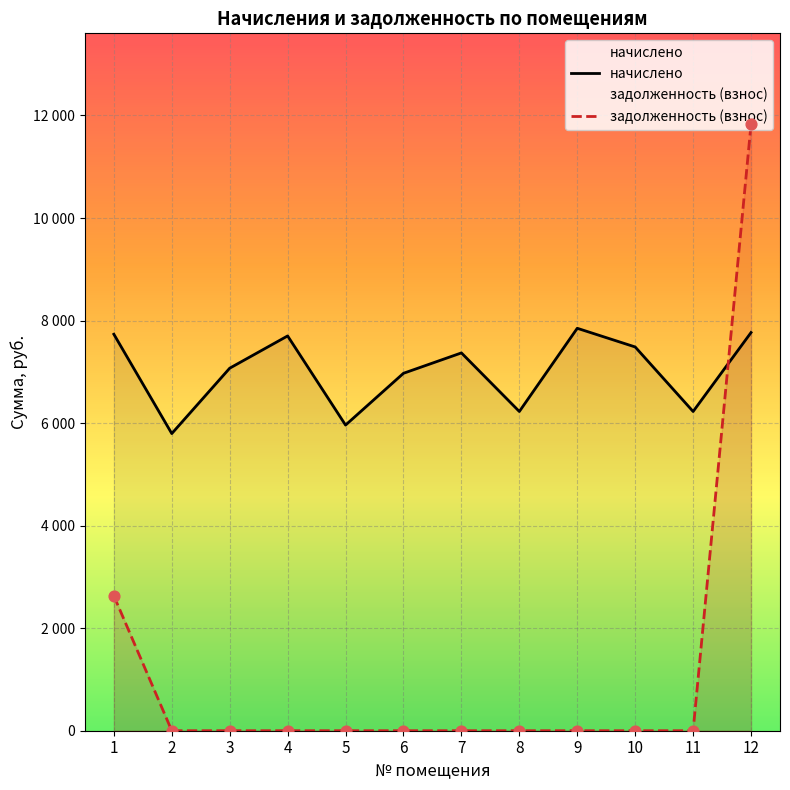

At how many categories does at least one series exceed 7173?

6